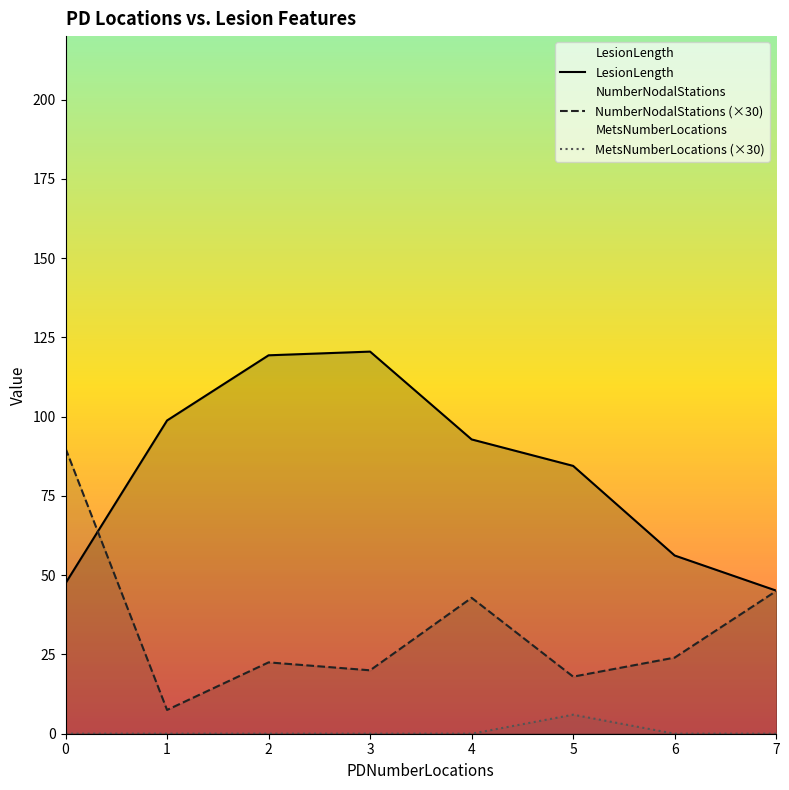

Which series changed the most between 0 and 5?

NumberNodalStations (×30)